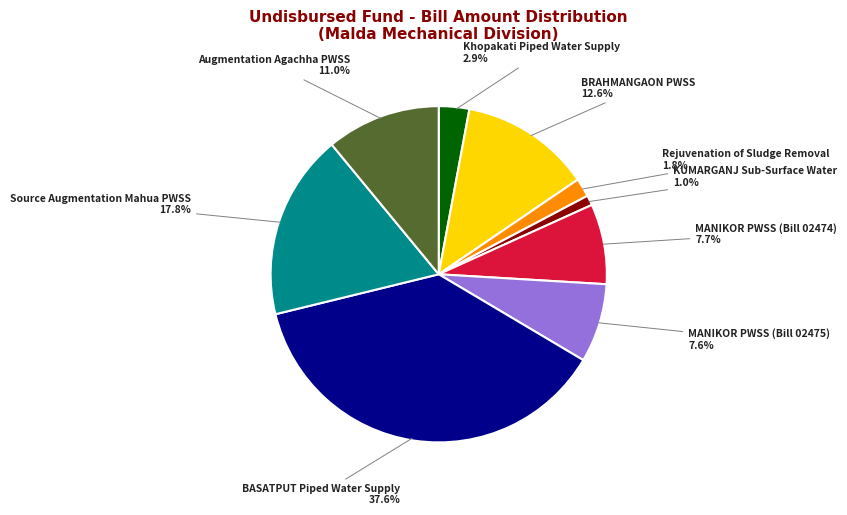

Is there any slice that represents more than half of the pie?

No